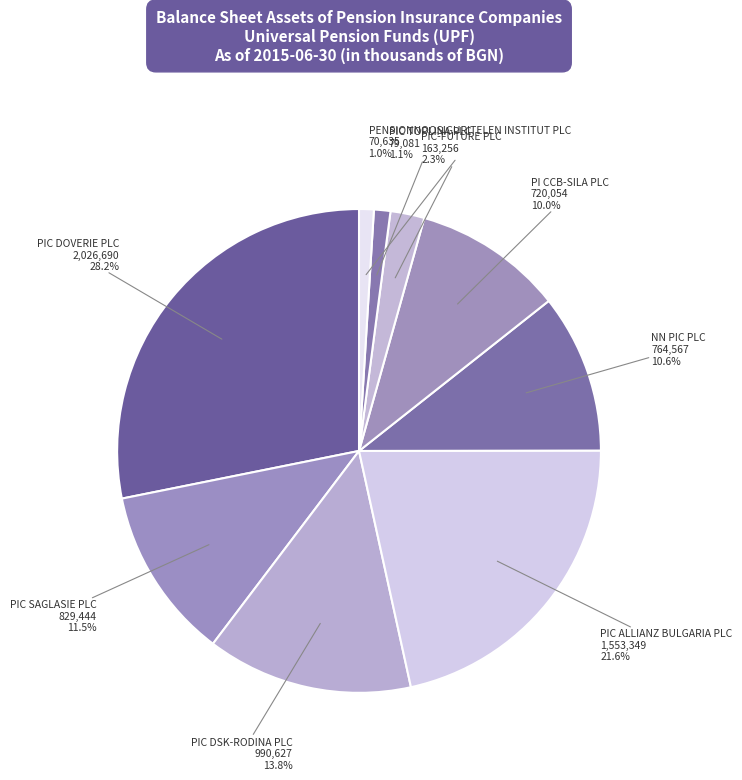

Does PIC ALLIANZ BULGARIA PLC represent more than half of the total?

No